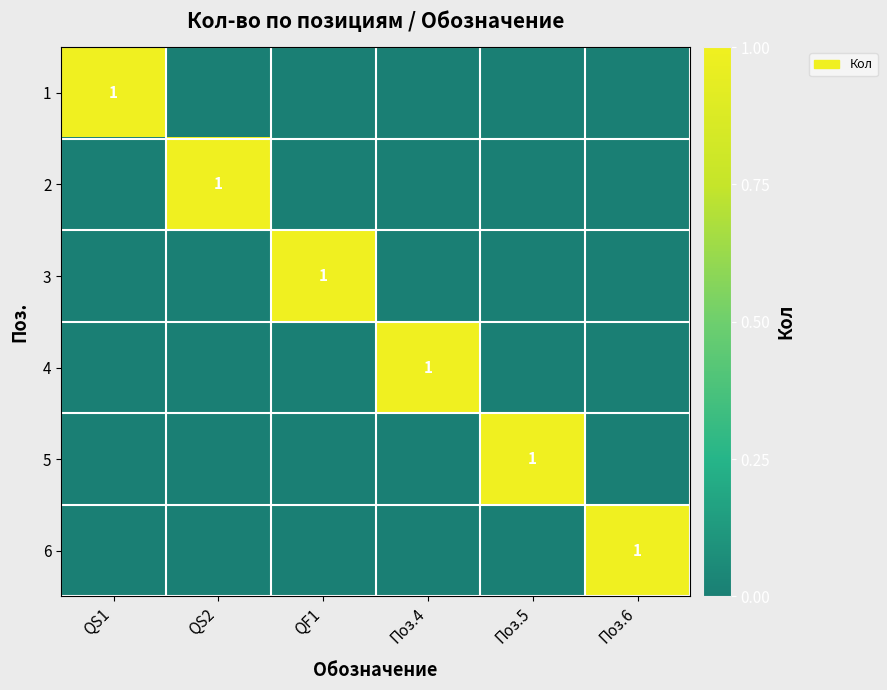

At which label does 5 reach its peak?

Поз.5